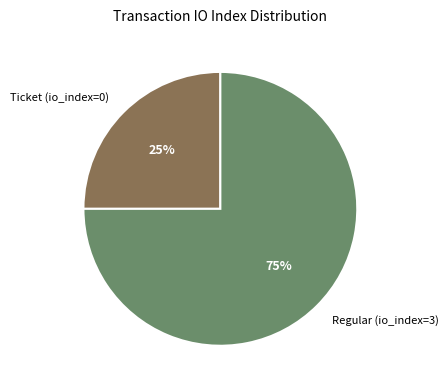

Which slice is the largest?

Regular (io_index=3)